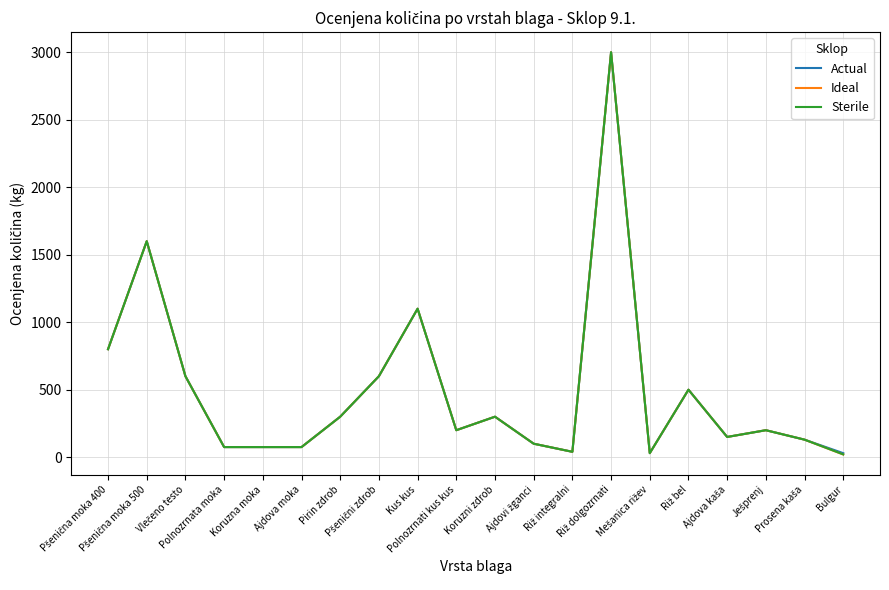

What position from the right is Polnozrnati kus kus?

11